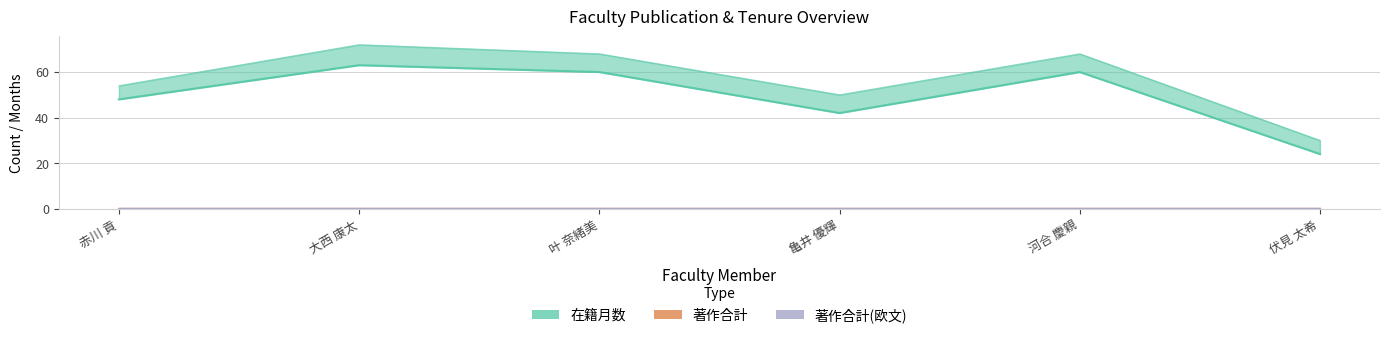

Reading left to right, extract all data points from this chart.

在籍月数: 赤川 貢=48	大西 康太=63	叶 奈緒美=60	亀井 優輝=42	河合 慶親=60	伏見 太希=24
著作合計: 赤川 貢=0	大西 康太=0	叶 奈緒美=0	亀井 優輝=0	河合 慶親=0	伏見 太希=0
著作合計(欧文): 赤川 貢=0	大西 康太=0	叶 奈緒美=0	亀井 優輝=0	河合 慶親=0	伏見 太希=0